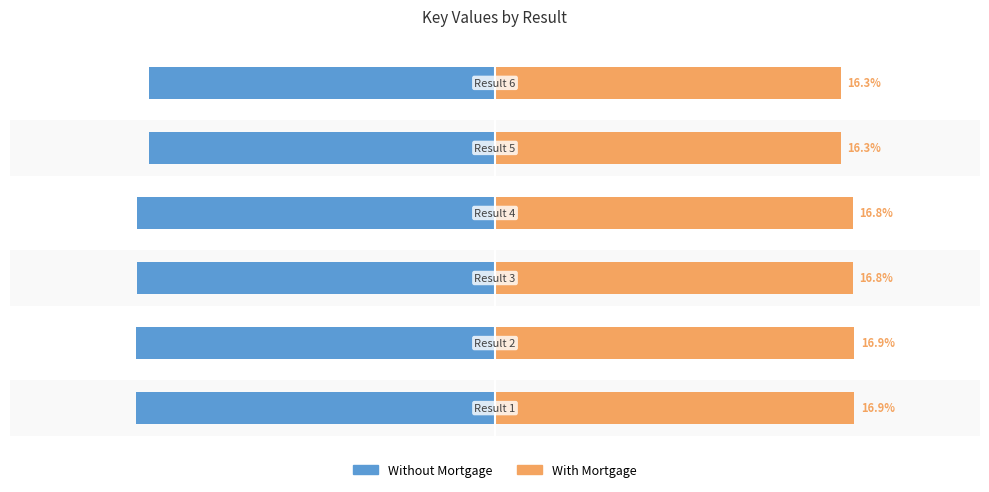

How many bars are there in each group?

2